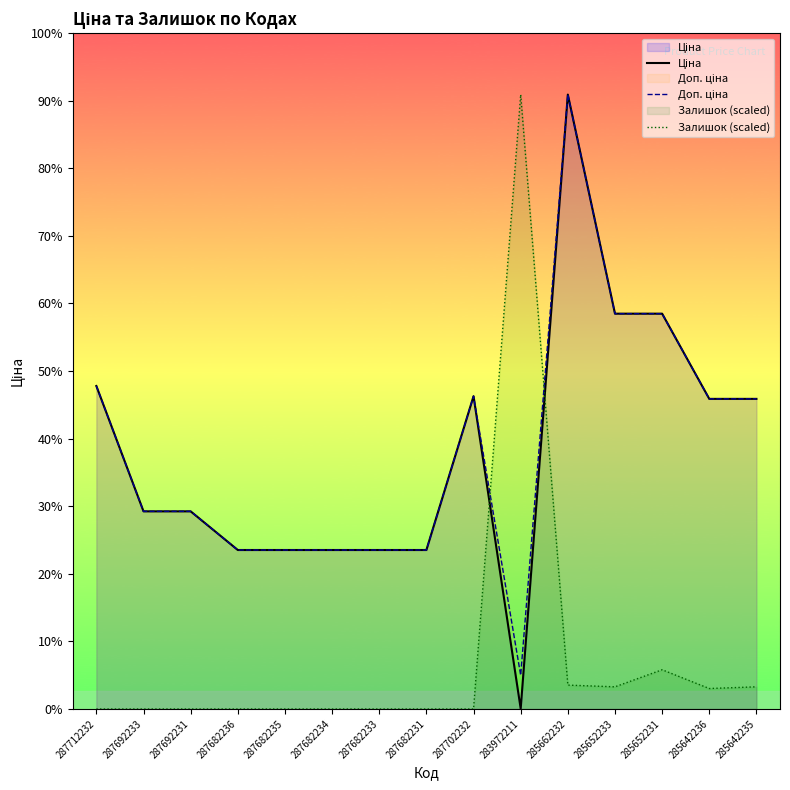

What is the difference between the highest and lowest values at 287682236?

15120.0